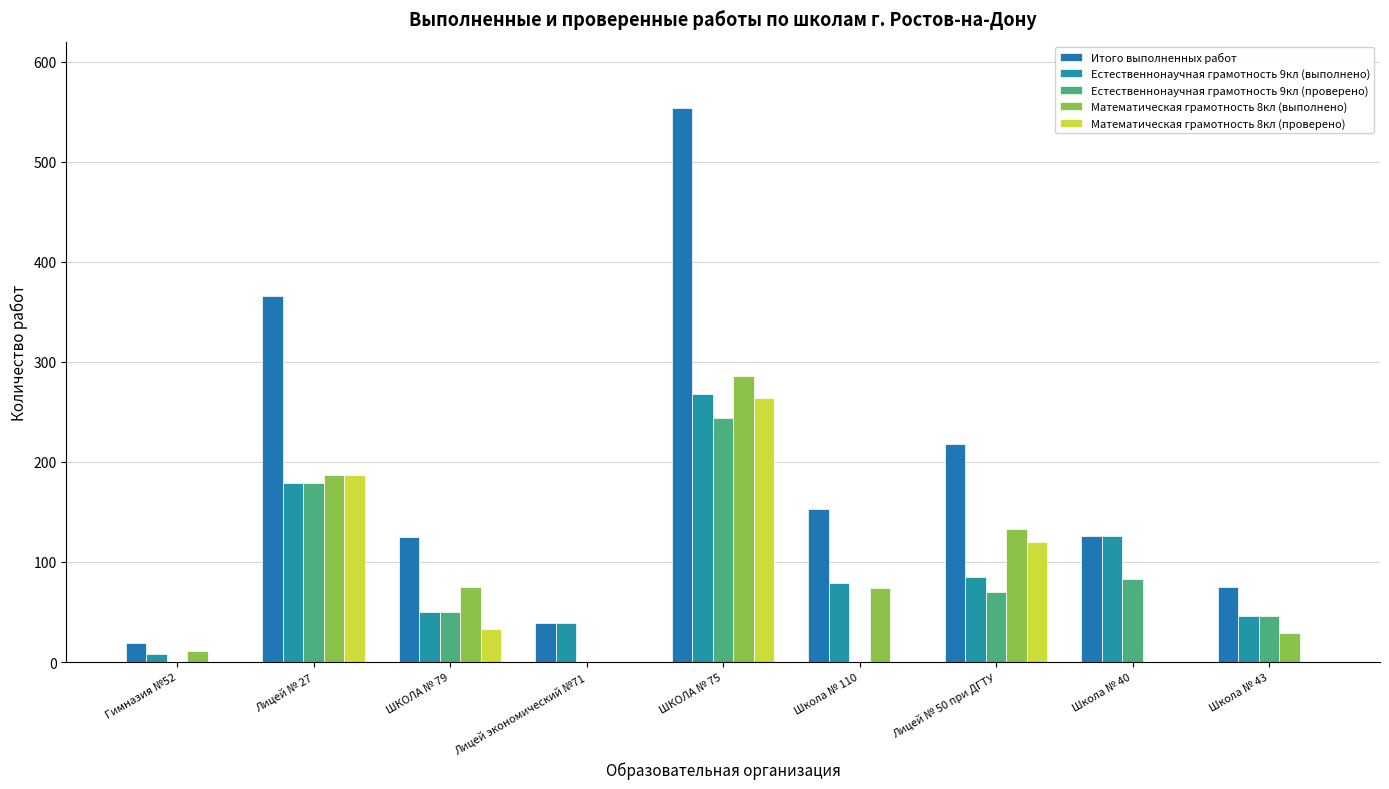

What is the total value across all series at Гимназия №52?

38